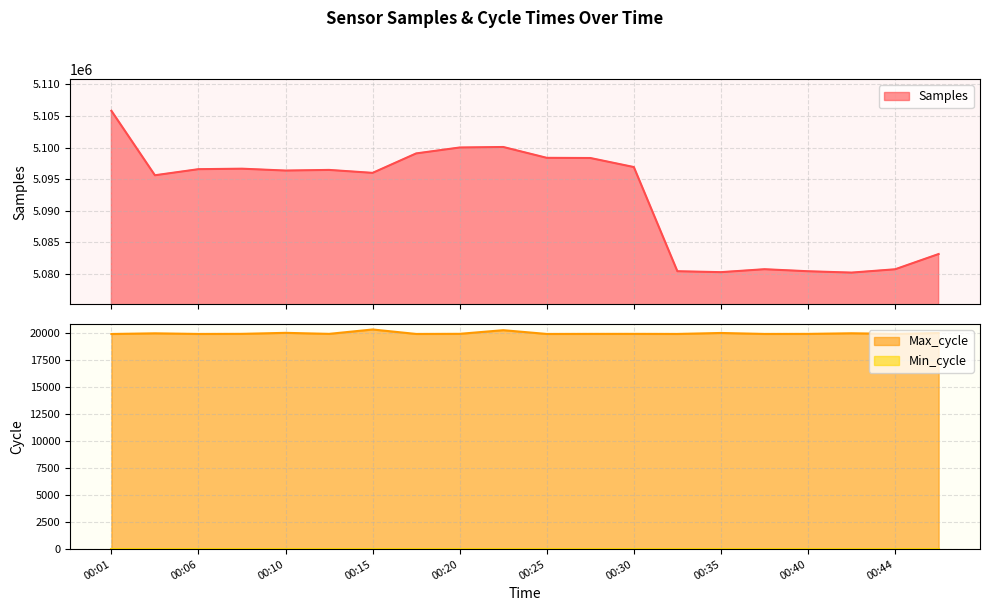

True or false: Samples and Max_cycle intersect in this chart.

False